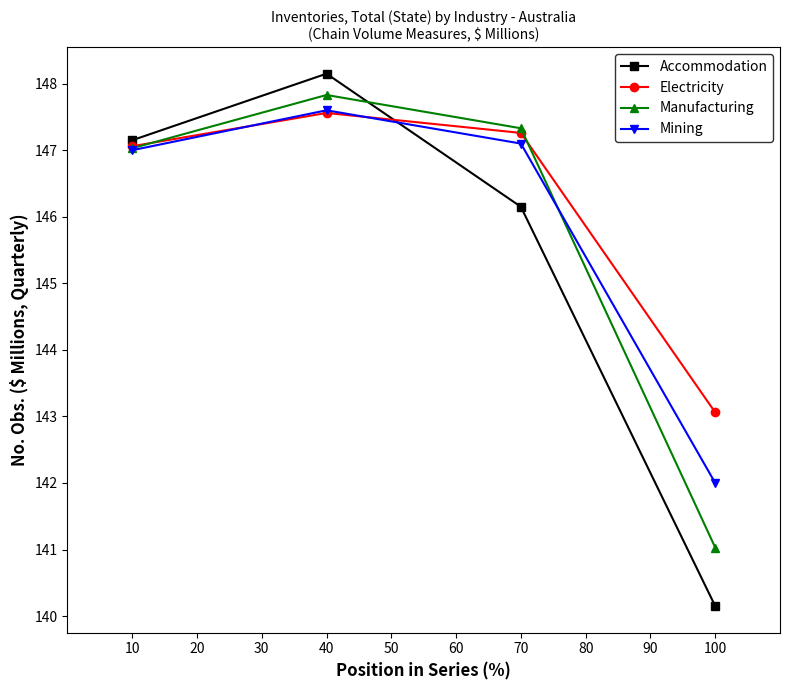

At which category is the sum across all series the highest?

40